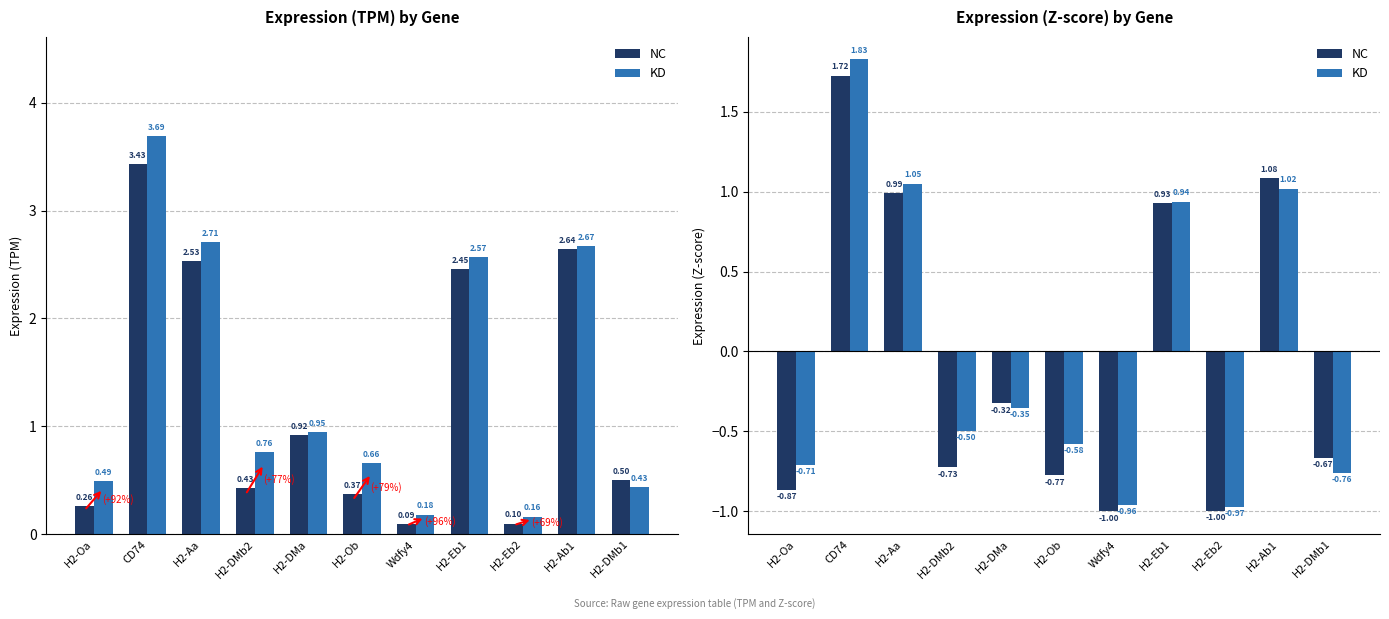

What is the total value across all series at H2-Ab1?

2.1